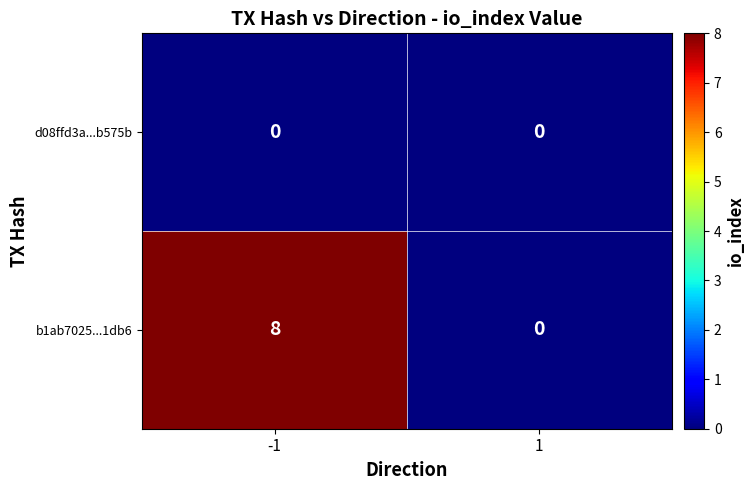

True or false: b1ab7025...1db6 has a value of 8 at -1.

True